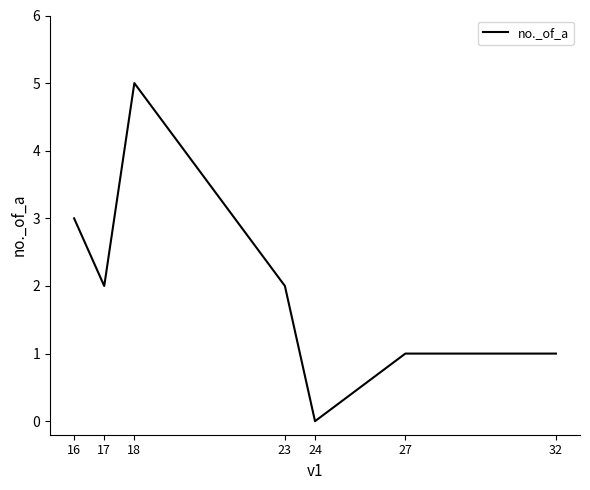

Reading right to left, what are all the values shown in this chart?

32=1	27=1	24=0	23=2	18=5	17=2	16=3